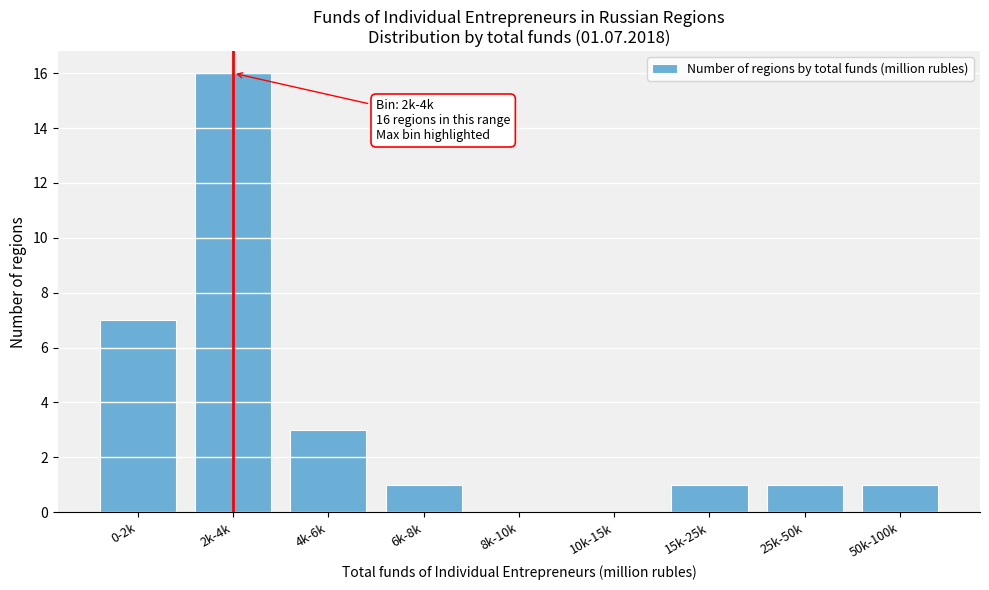

Reading left to right, extract all data points from this chart.

0-2k=7	2k-4k=16	4k-6k=3	6k-8k=1	8k-10k=0	10k-15k=0	15k-25k=1	25k-50k=1	50k-100k=1